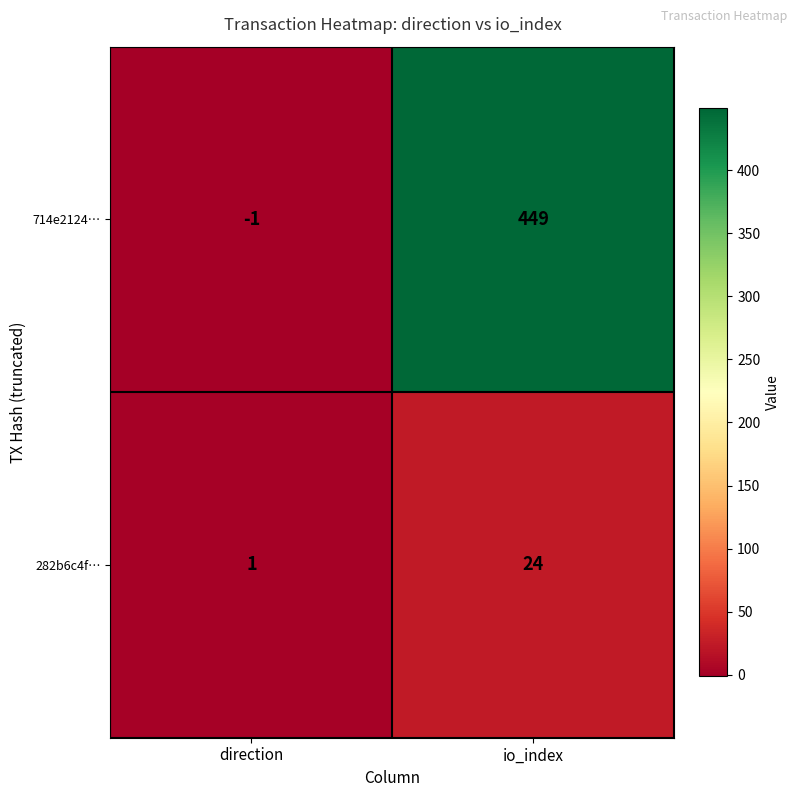

Which series has the largest total across all categories?

714e2124…